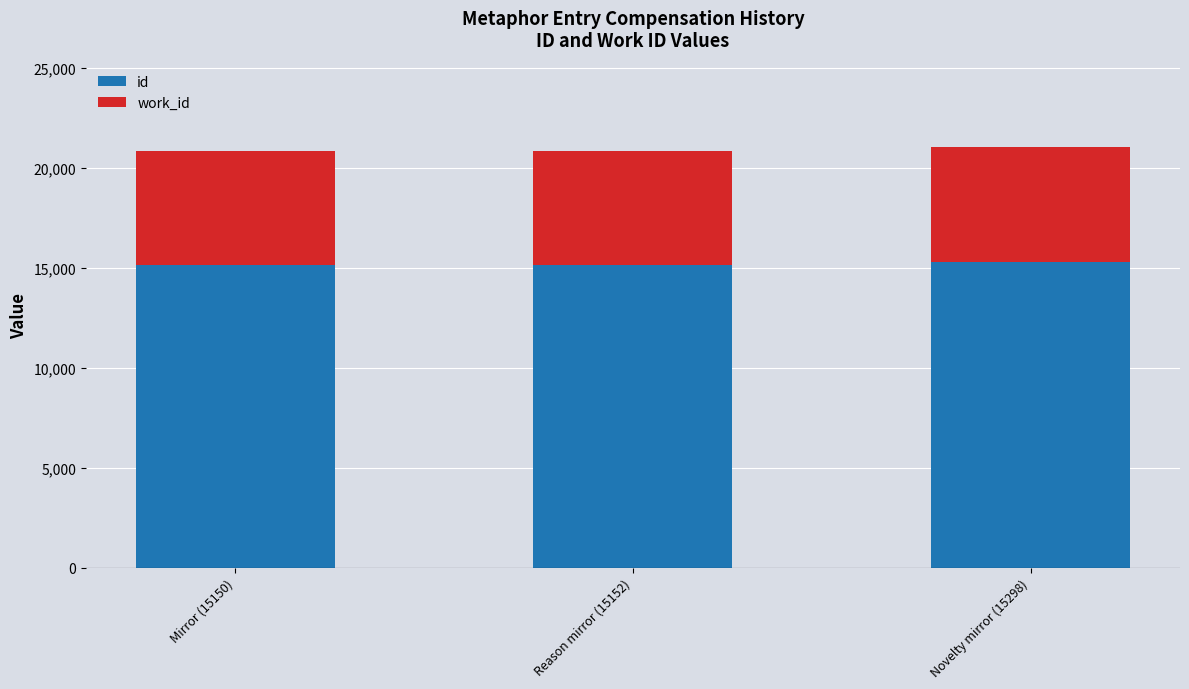

True or false: id has a value of 15298 at Novelty mirror (15298).

True